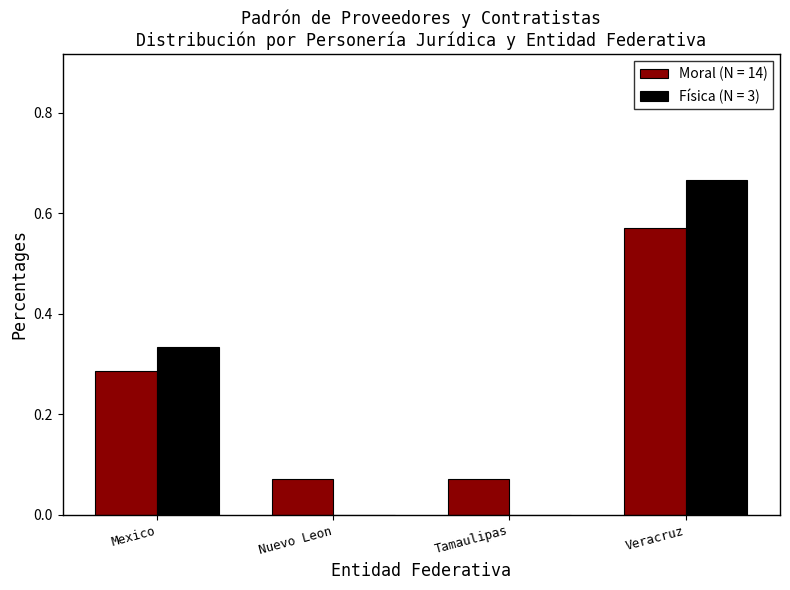

Is it true that Física (N = 3) equals -0.2 at Nuevo Leon?

False